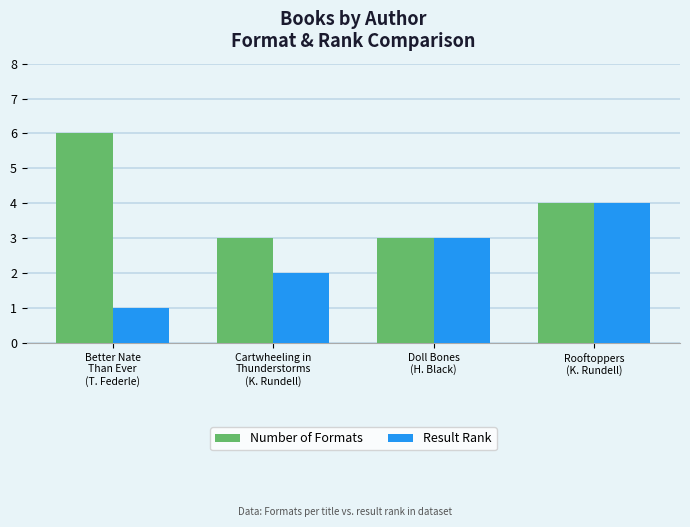

The Result Rank series shows 3 at Doll Bones
(H. Black). True or false?

True